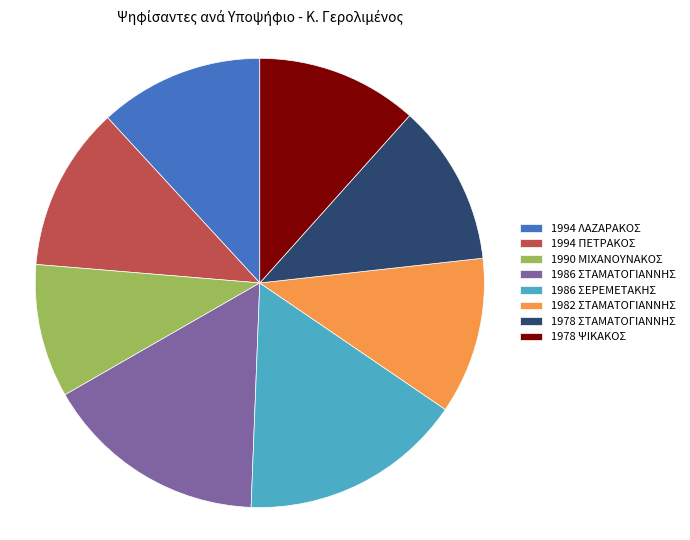

Do 1986 ΣΕΡΕΜΕΤΑΚΗΣ and 1986 ΣΤΑΜΑΤΟΓΙΑΝΝΗΣ together represent more than half of the pie?

No